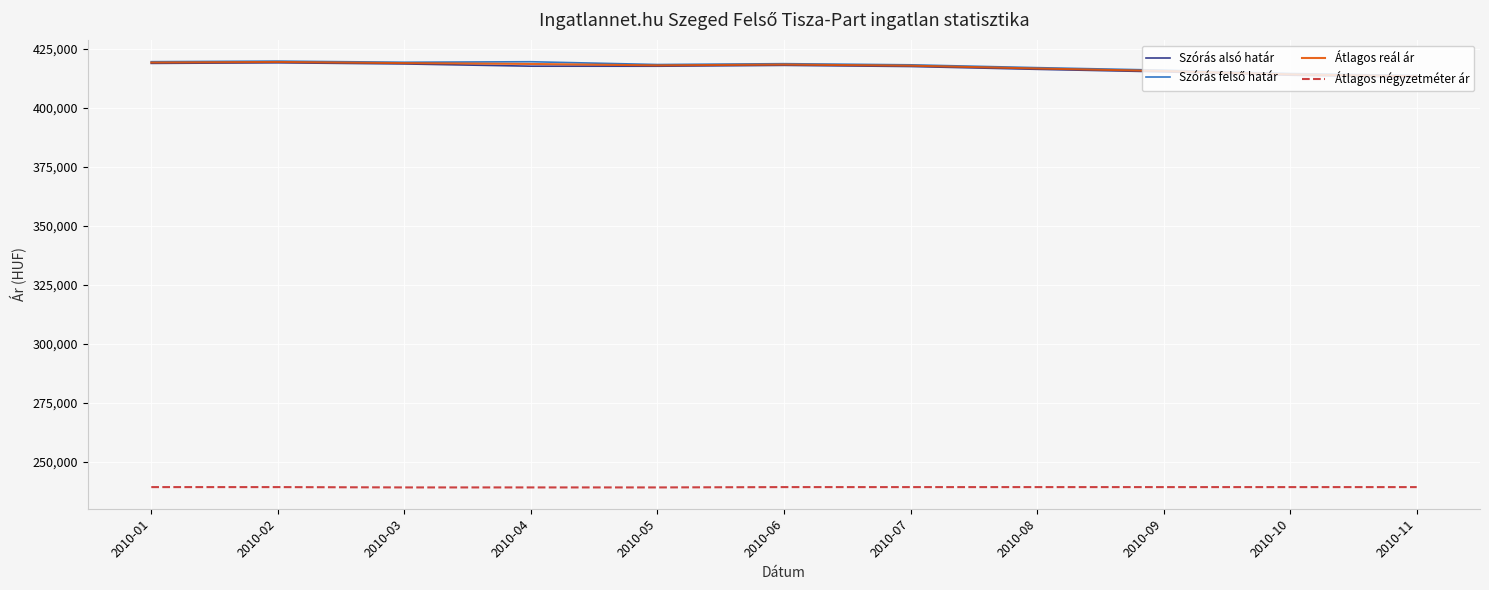

How many categories are shown in the chart?

11